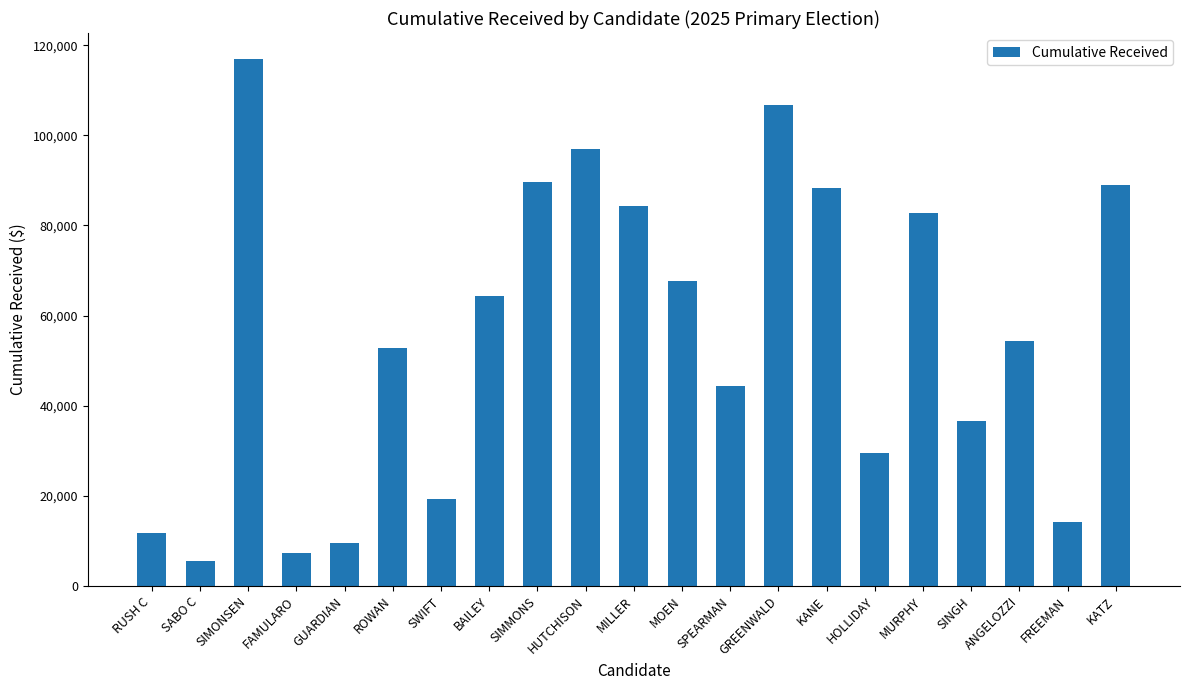

At which label does the data first exceed 54441?

SIMONSEN